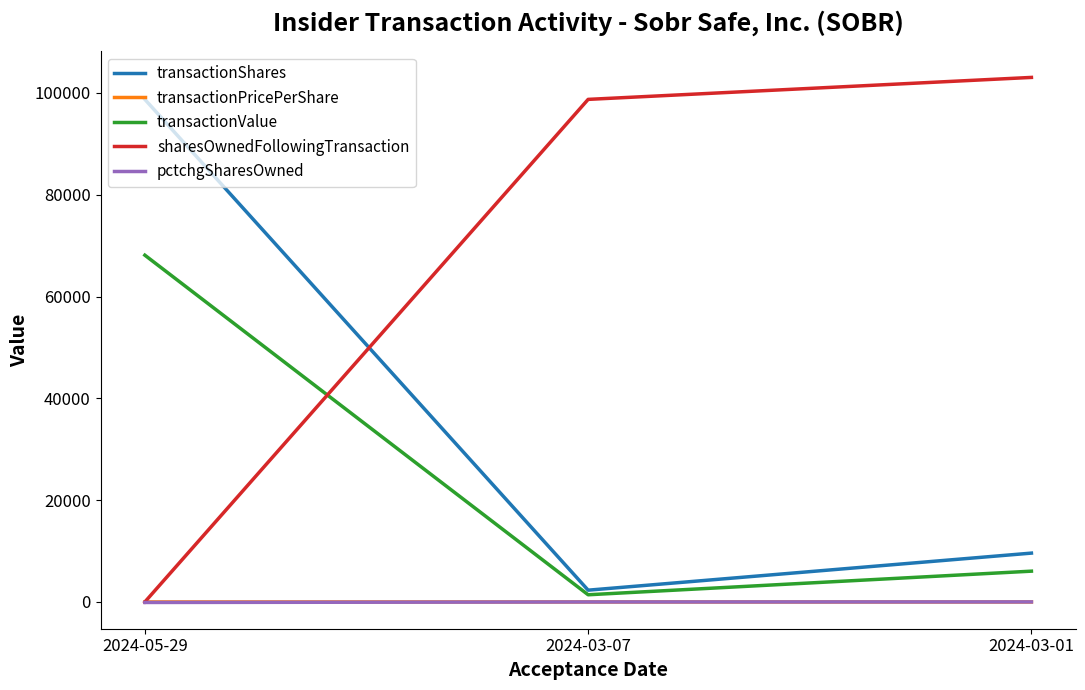

How many values in the pctchgSharesOwned series are below 2?

1